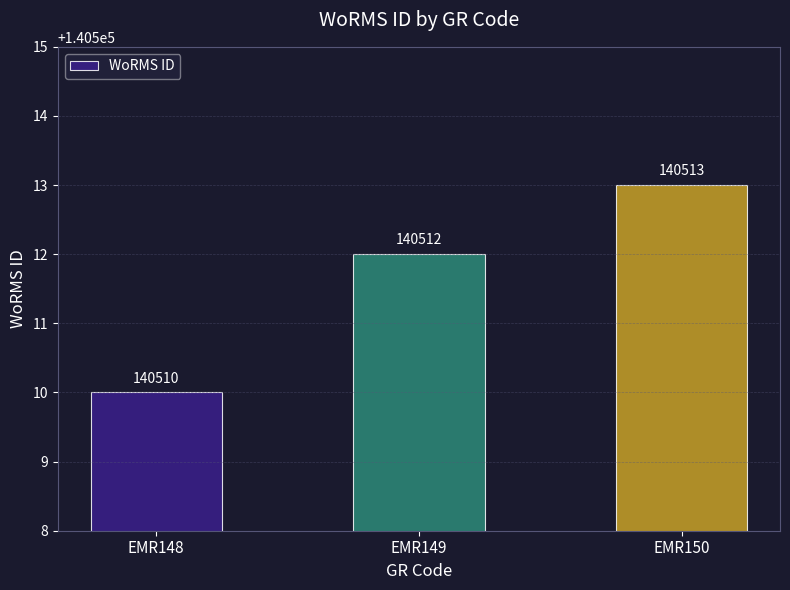

Count the number of categories in the chart.

3